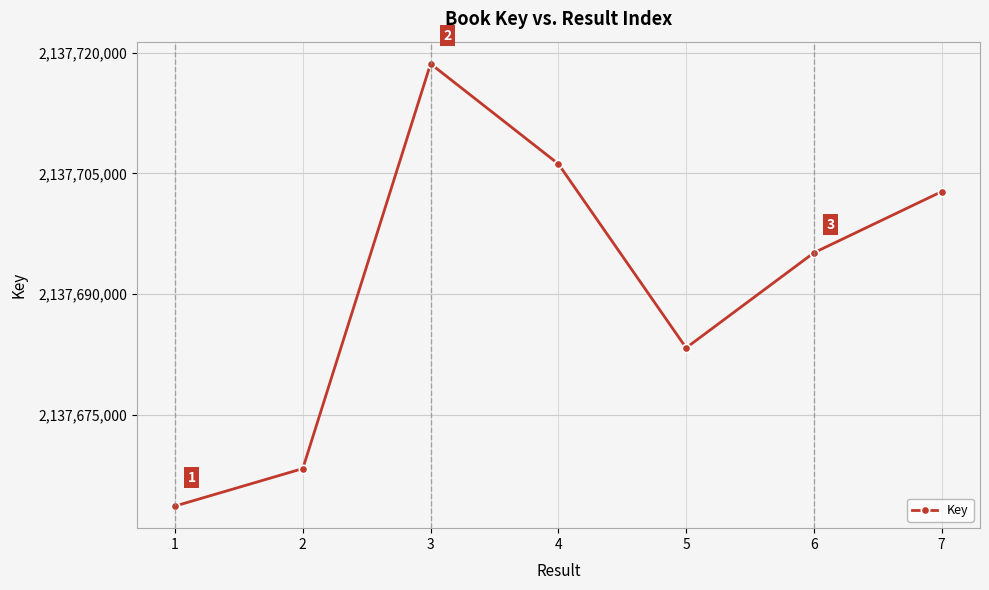

How many distinct data groups are displayed?

1